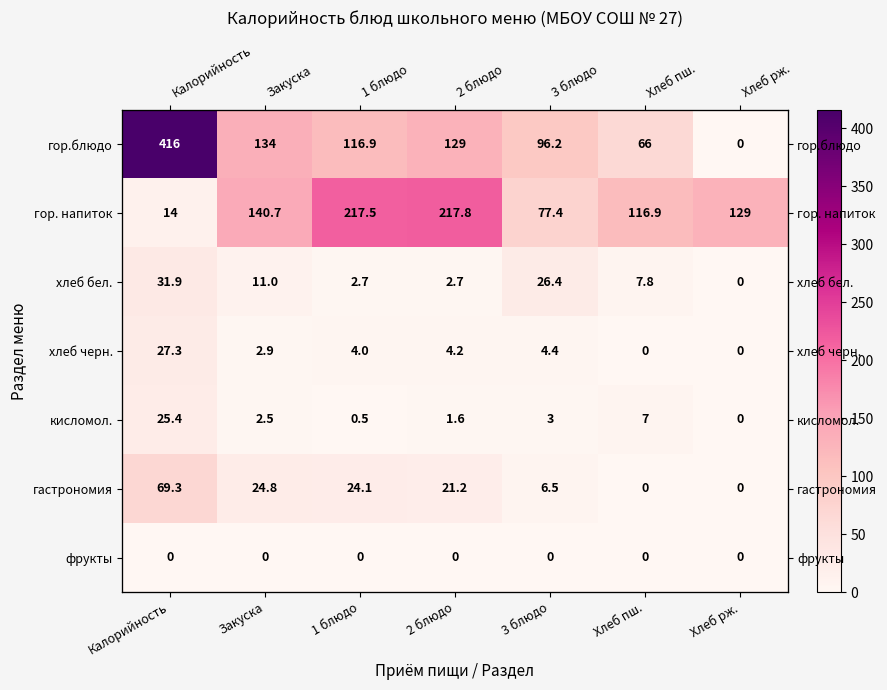

At which label does гор. напиток reach its peak?

2 блюдо